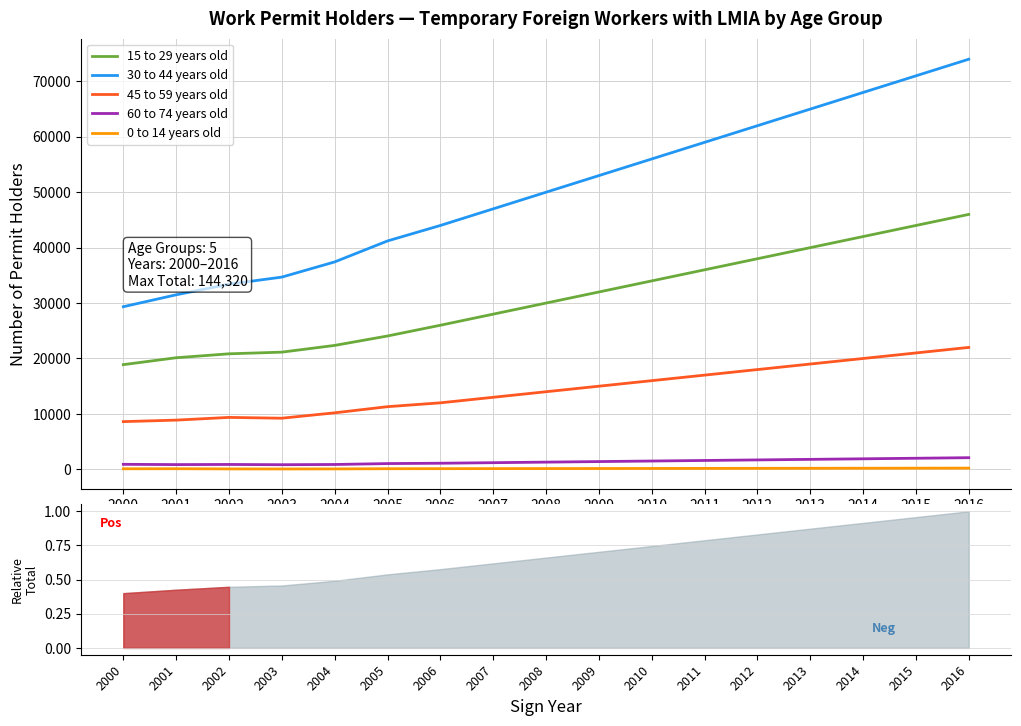

What is the value of the 45 to 59 years old point at the 3rd from the left?

9370